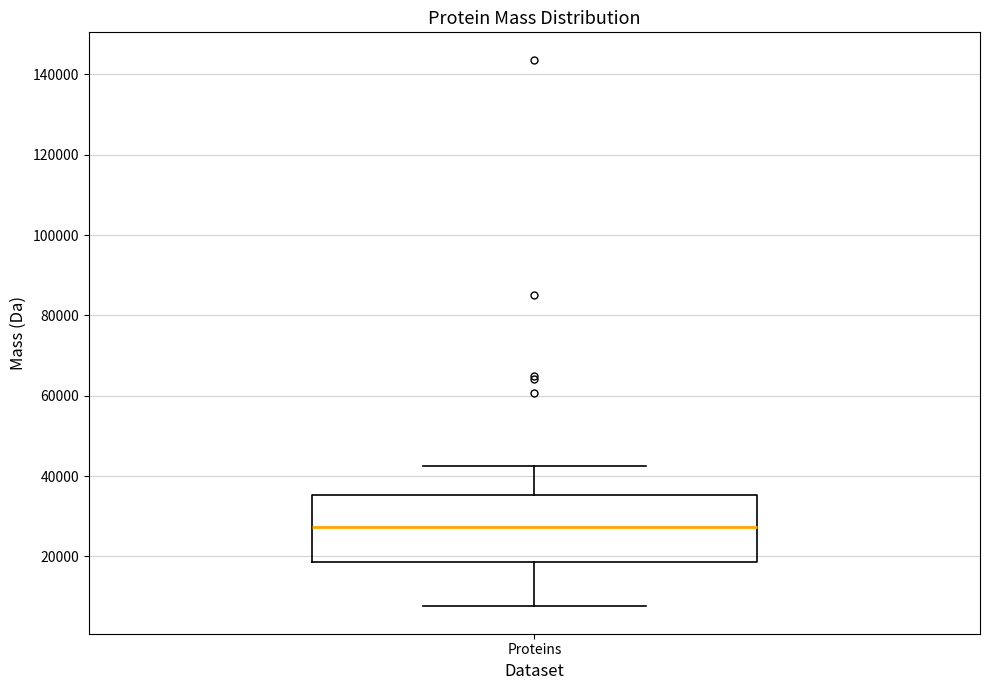

Transcribe this box plot: give where the median line is, the range the box spans, and where the two whiskers end, as read against the y-axis. The values are not printed on the chart, so give them approximately, as read against the axis.

median 28000, box 18000 to 36000, whiskers 8000 to 42000